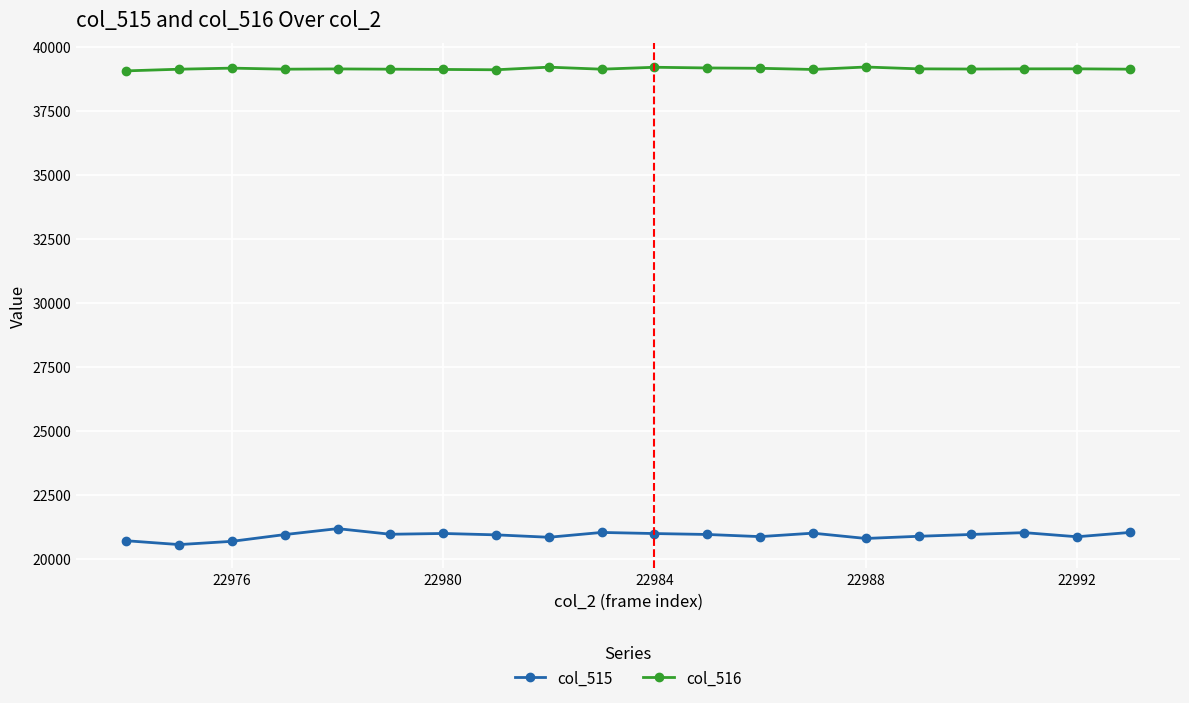

What is the highest value of the col_516 series?

39224